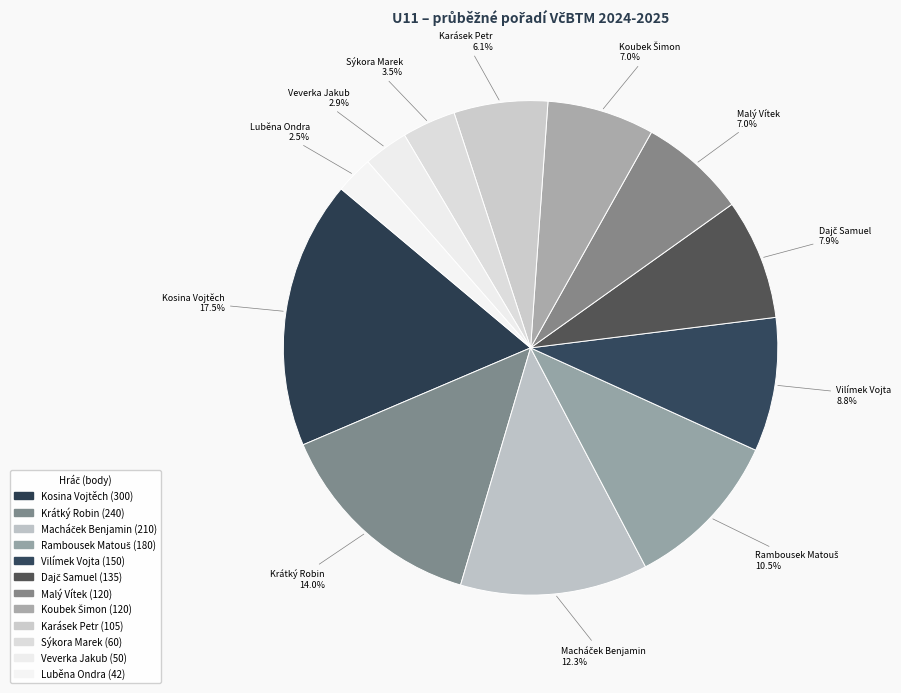

Which slice is the largest?

Kosina Vojtěch